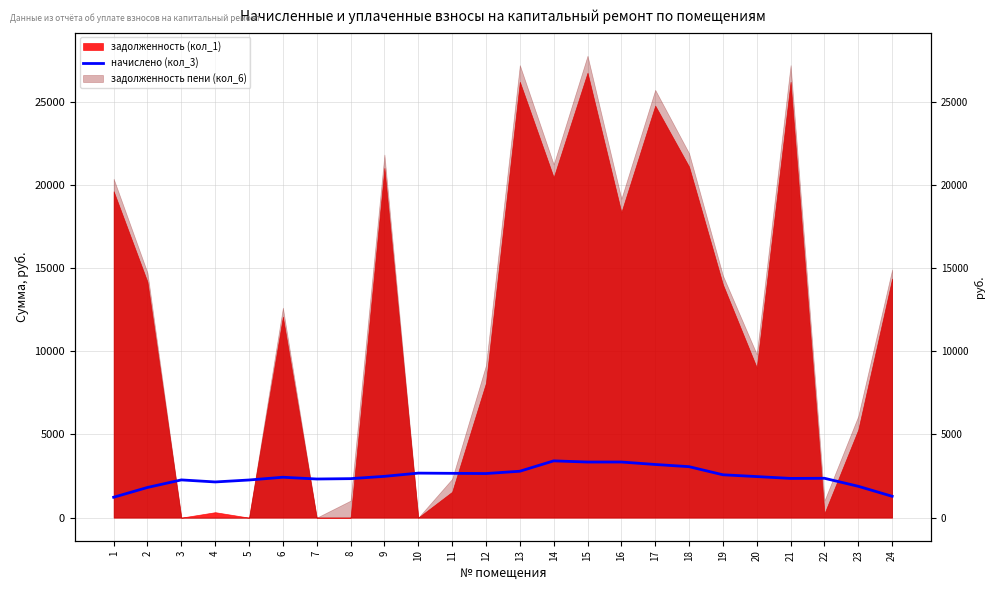

What is the sum of the values at 5 and 6?

4692.2